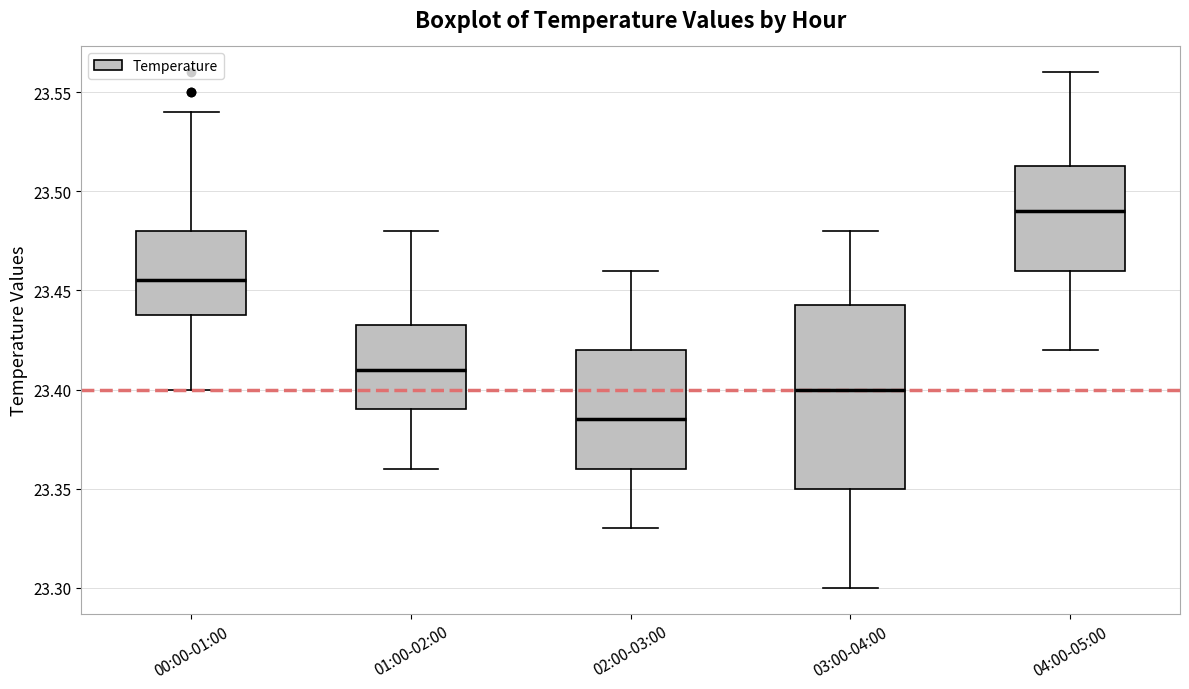

Where does the upper whisker of the box for 00:00-01:00 end on the y-axis? The values are not printed on the chart, so give them approximately, as read against the axis.

23.540